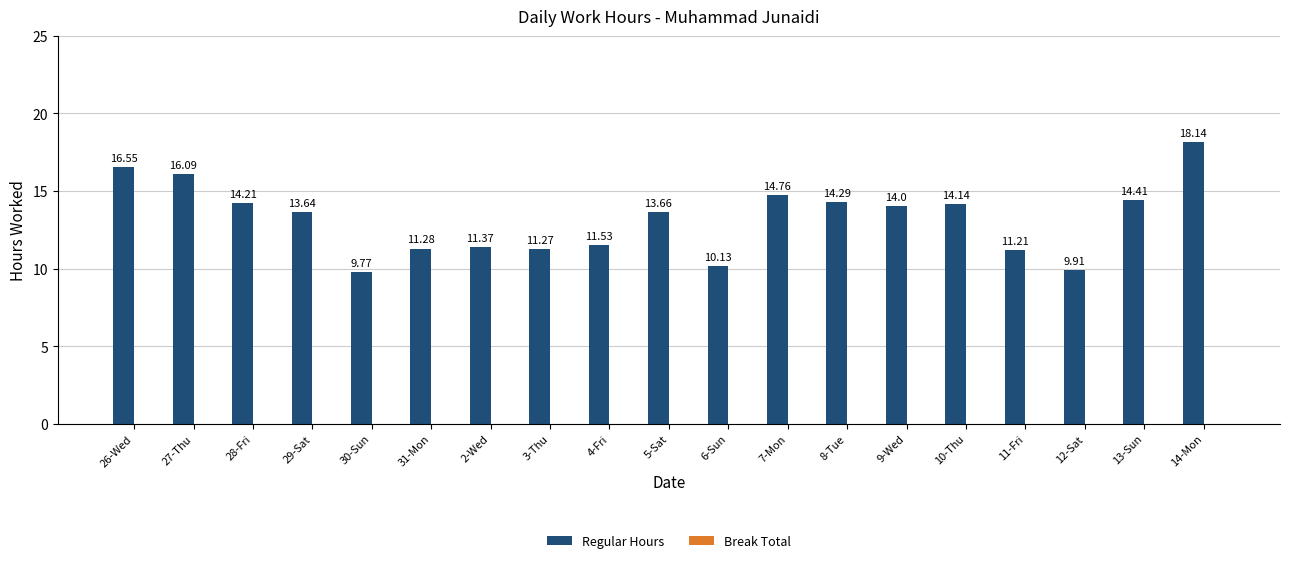

Rank the categories by value from highest to lowest.

14-Mon, 26-Wed, 27-Thu, 7-Mon, 13-Sun, 8-Tue, 28-Fri, 10-Thu, 9-Wed, 5-Sat, 29-Sat, 4-Fri, 2-Wed, 31-Mon, 3-Thu, 11-Fri, 6-Sun, 12-Sat, 30-Sun